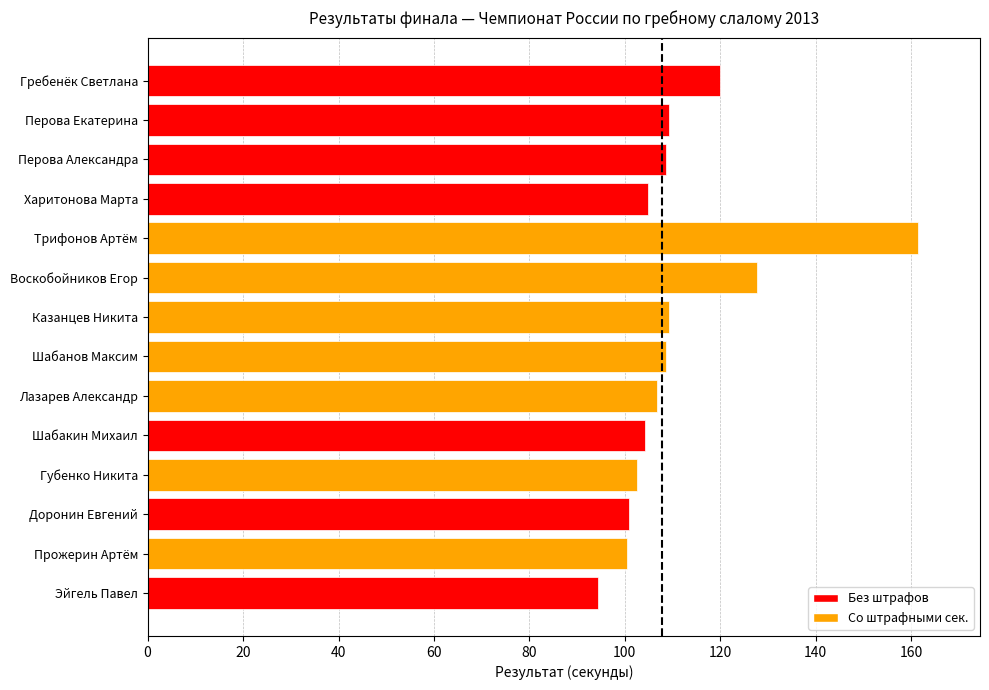

True or false: the data shows 109.3 at Казанцев Никита.

True